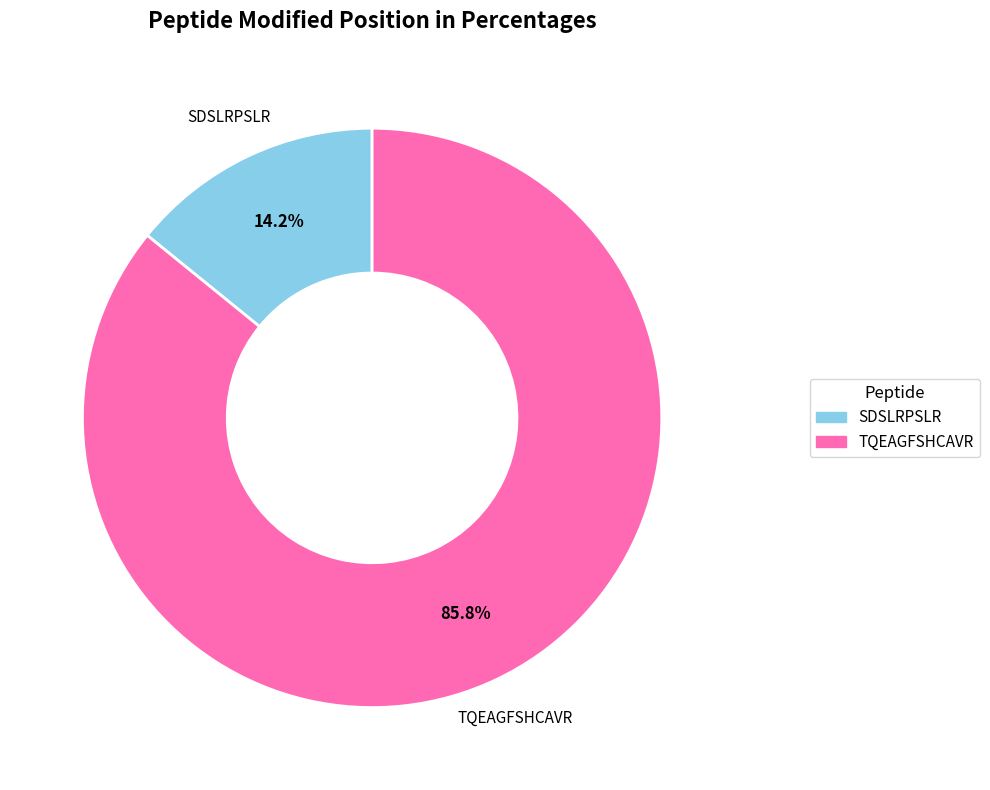

To the nearest percent, what is the difference between the largest and smallest slice percentages?

72%